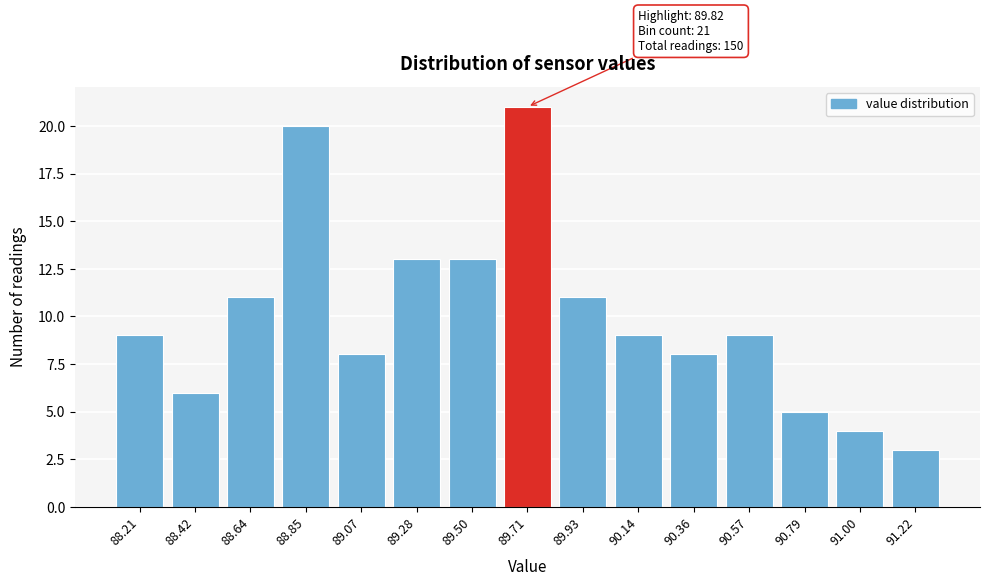

Reading left to right, extract all data points from this chart.

88.21=9	88.42=6	88.64=11	88.85=20	89.07=8	89.28=13	89.50=13	89.71=21	89.93=11	90.14=9	90.36=8	90.57=9	90.79=5	91.00=4	91.22=3